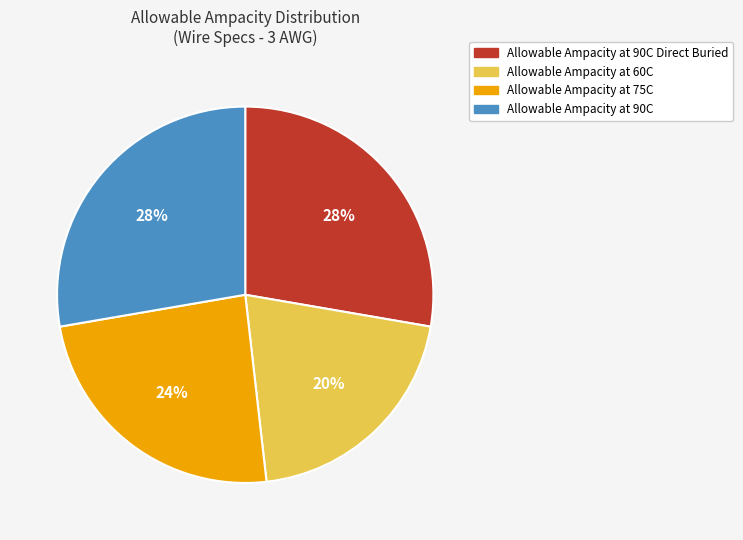

Is there a majority slice in this chart?

No